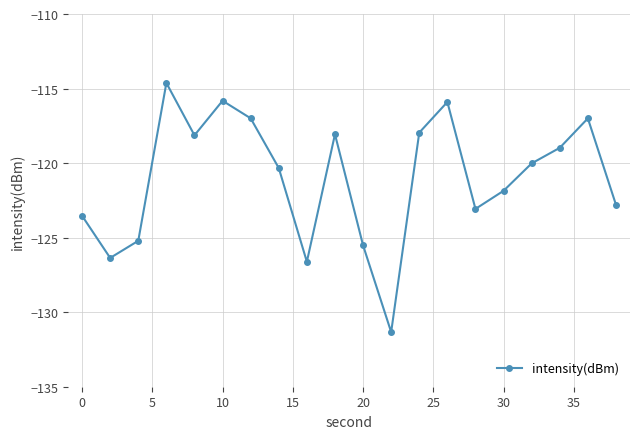

What is the difference between the maximum and minimum values?

16.7